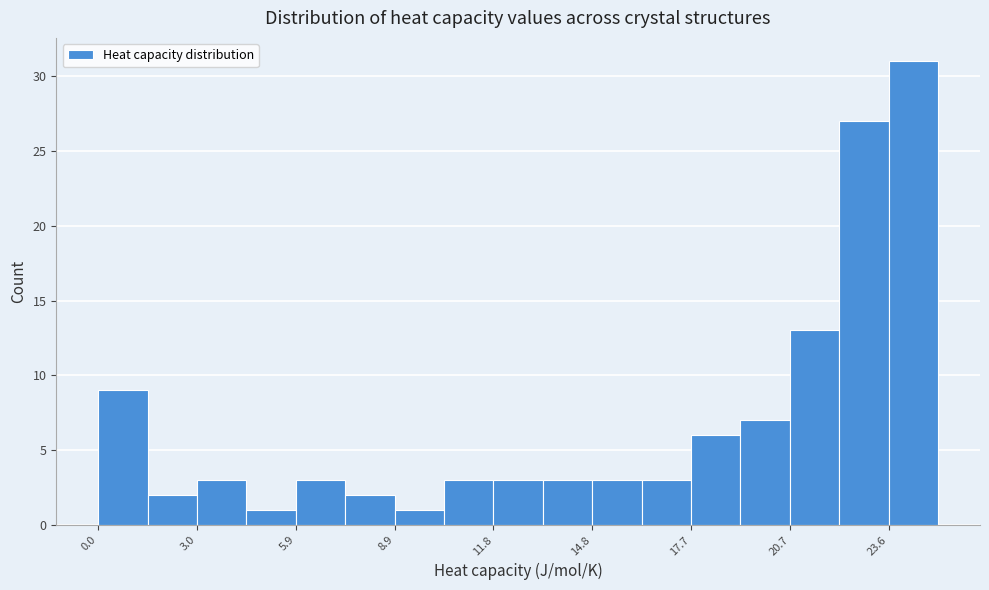

Read against the x-axis, roughly where is the centre of the tallest bar?

24.5